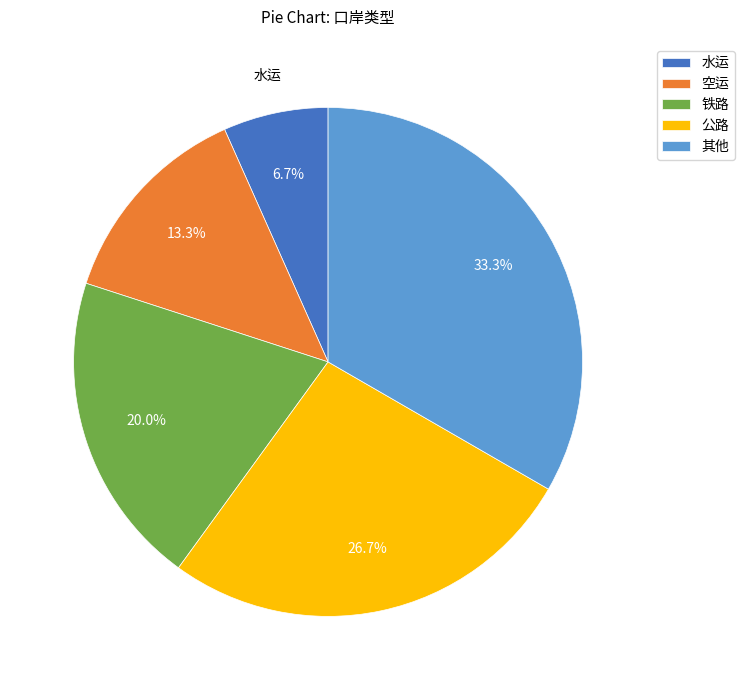

To the nearest percent, what is the difference between the largest and smallest slice percentages?

27%